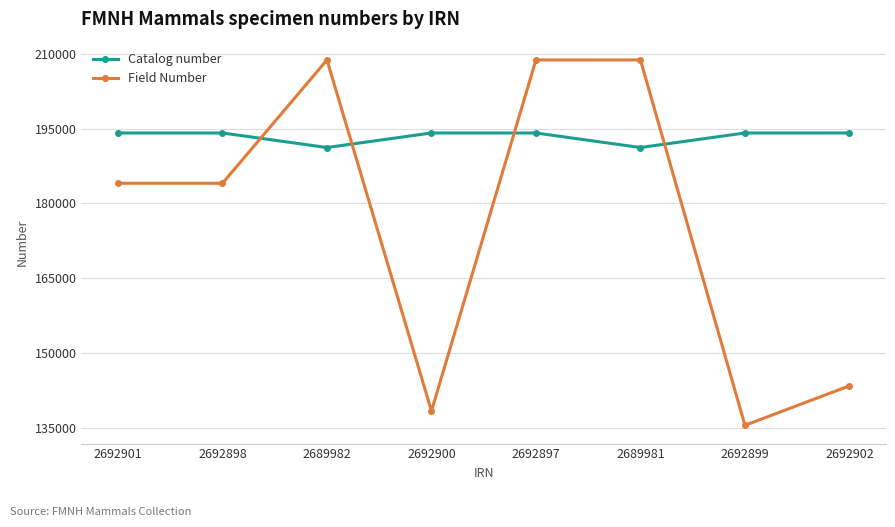

How many data points in Field Number are less than 184048?

4